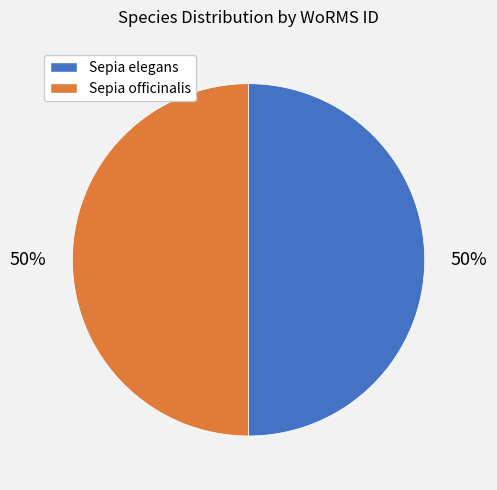

To the nearest percent, what is the combined percentage of Sepia elegans and Sepia officinalis?

100%